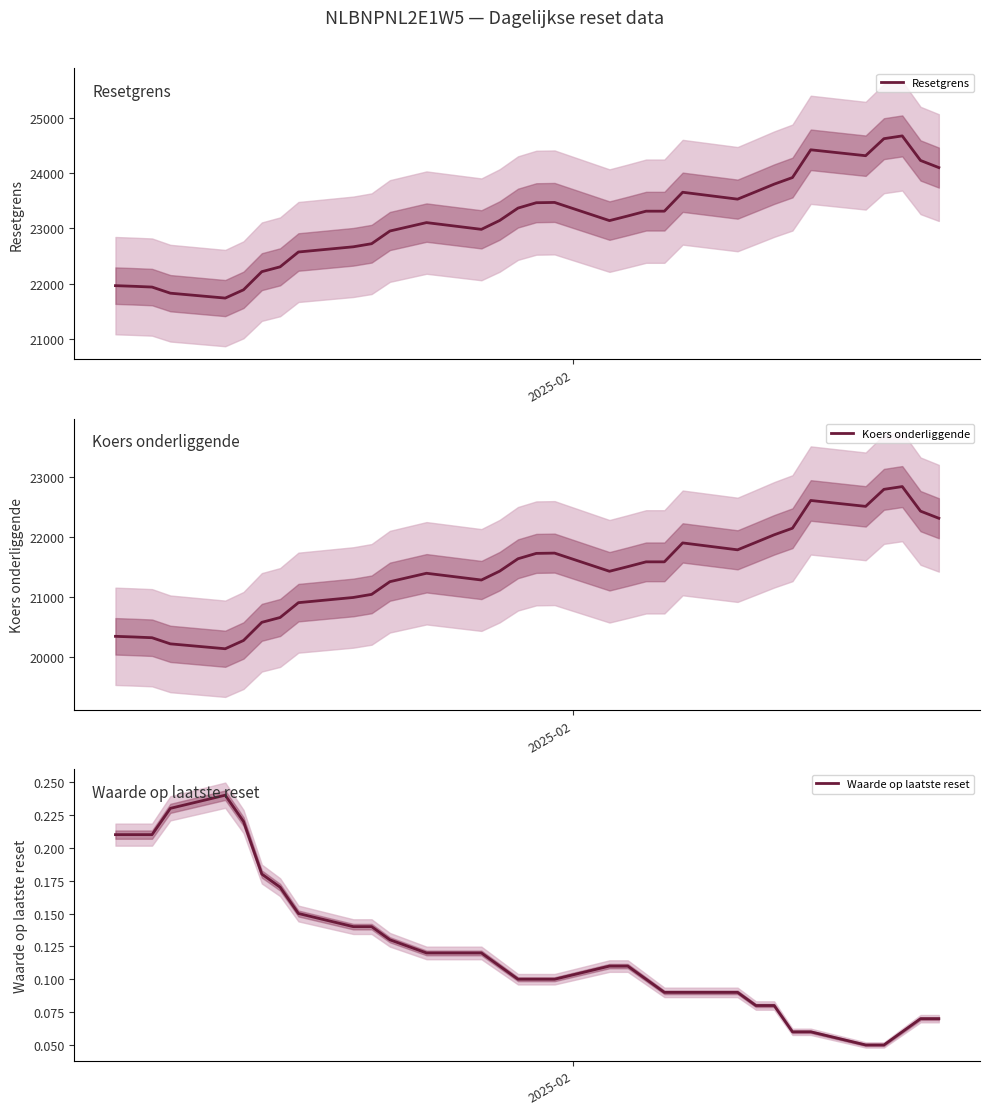

True or false: Resetgrens and Waarde op laatste reset intersect in this chart.

False